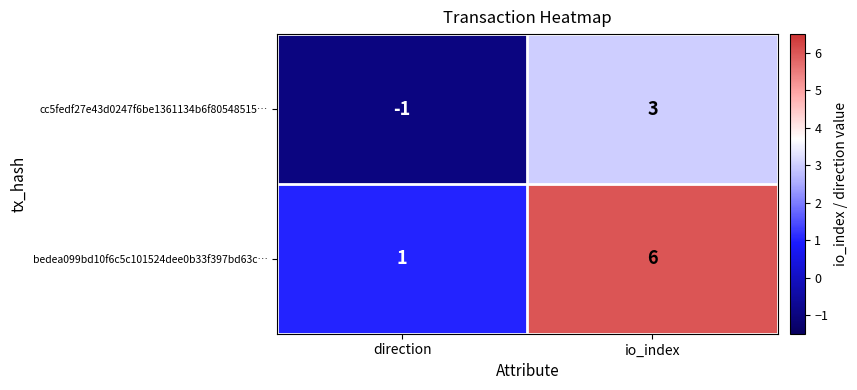

Is the value of bedea099bd10f6c5c101524dee0b33f397bd63c… at direction greater than the value of cc5fedf27e43d0247f6be1361134b6f80548515… at direction?

Yes